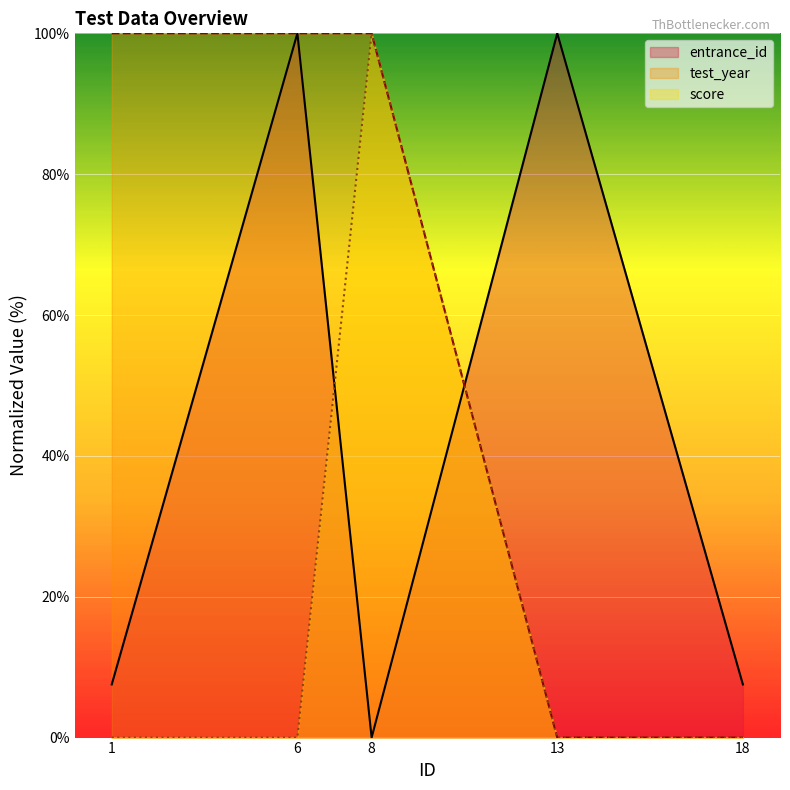

What are all the series names shown in the legend?

entrance_id, test_year, score